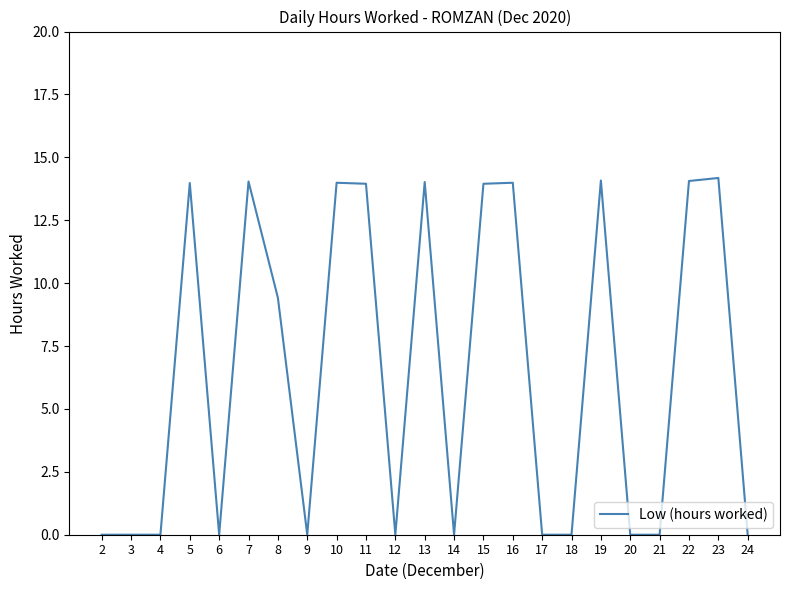

What is the greatest value displayed?

14.2